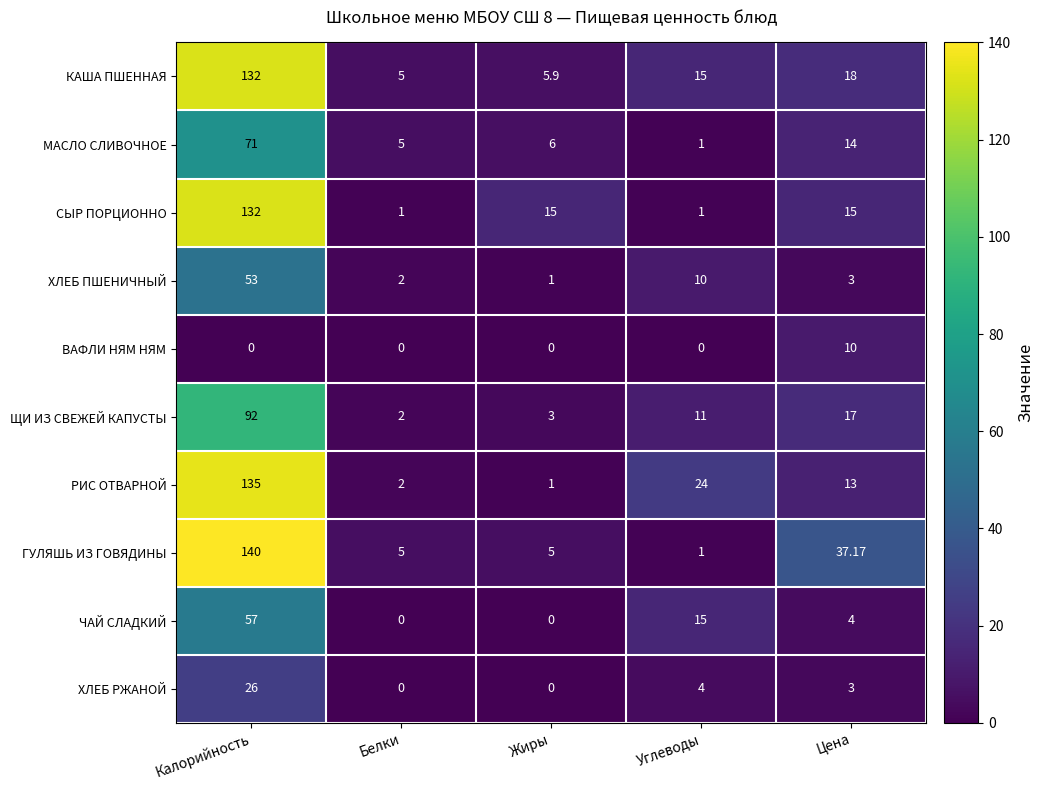

At which label does СЫР ПОРЦИОННО first exceed 15?

Калорийность